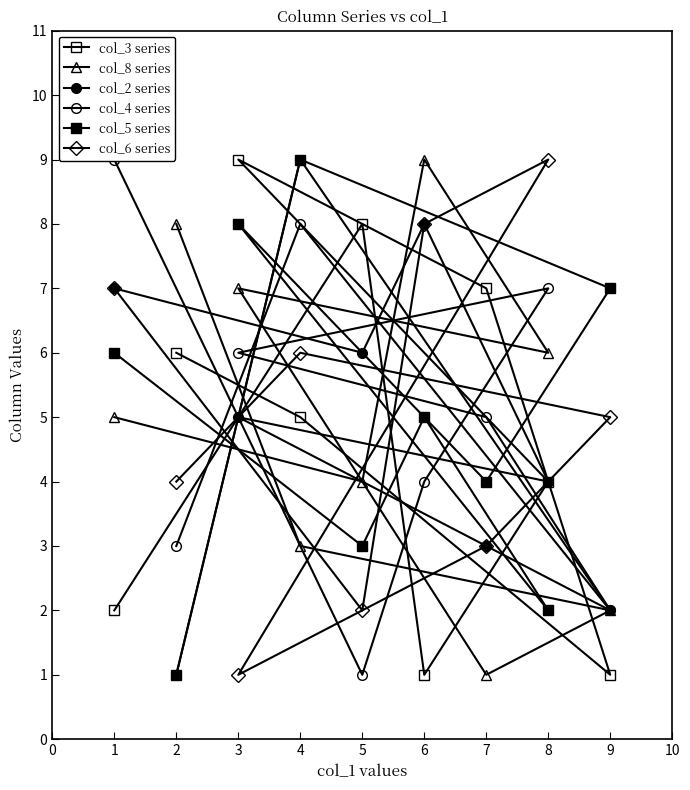

At which category does col_5 series reach its first local valley?

7